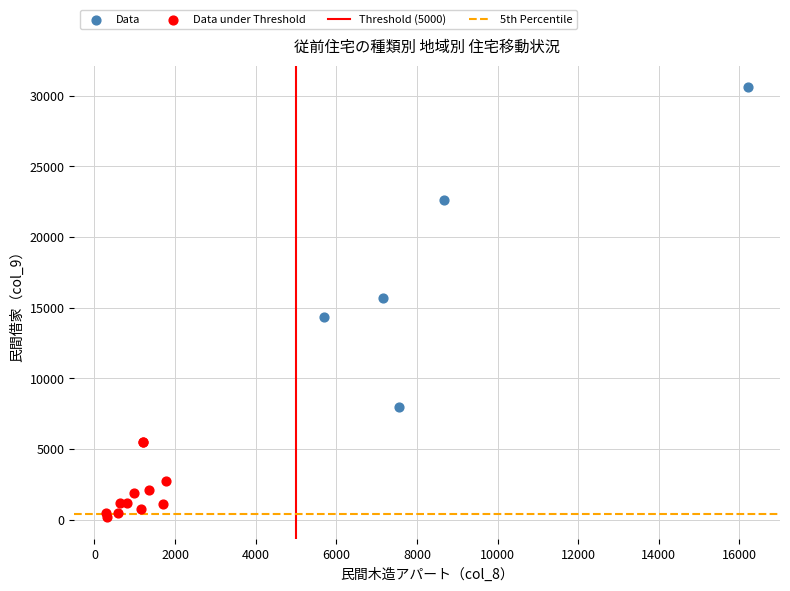

Which series contains the highest Y value?

Data